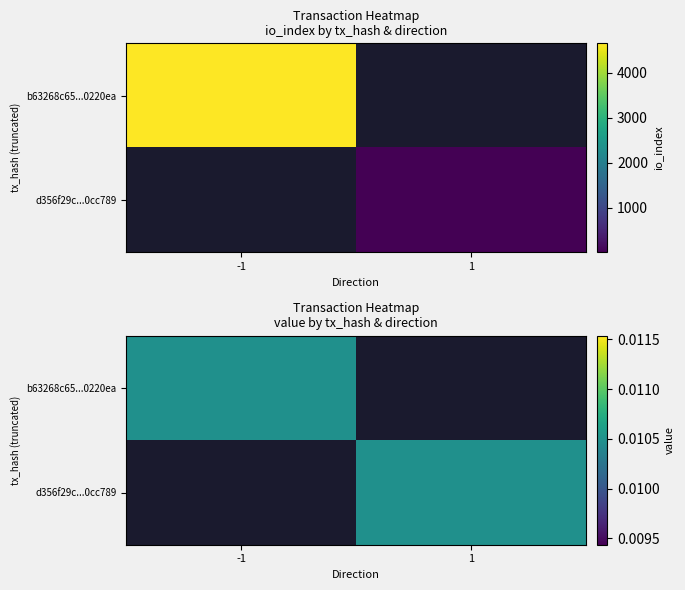

Rank the categories by d356f29c...0cc789 value from lowest to highest.

-1, 1